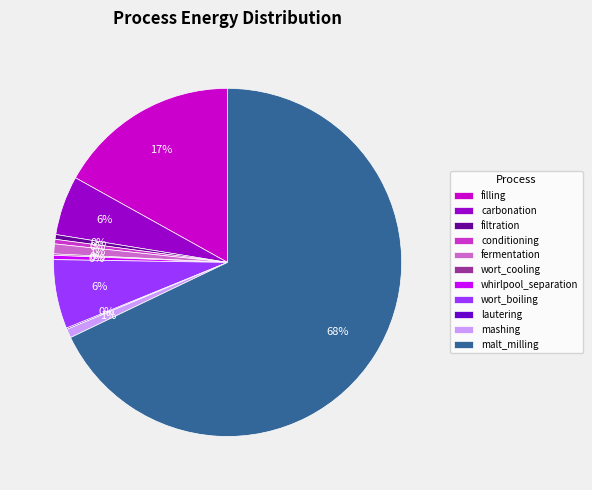

Do whirlpool_separation and mashing together represent more than half of the pie?

No